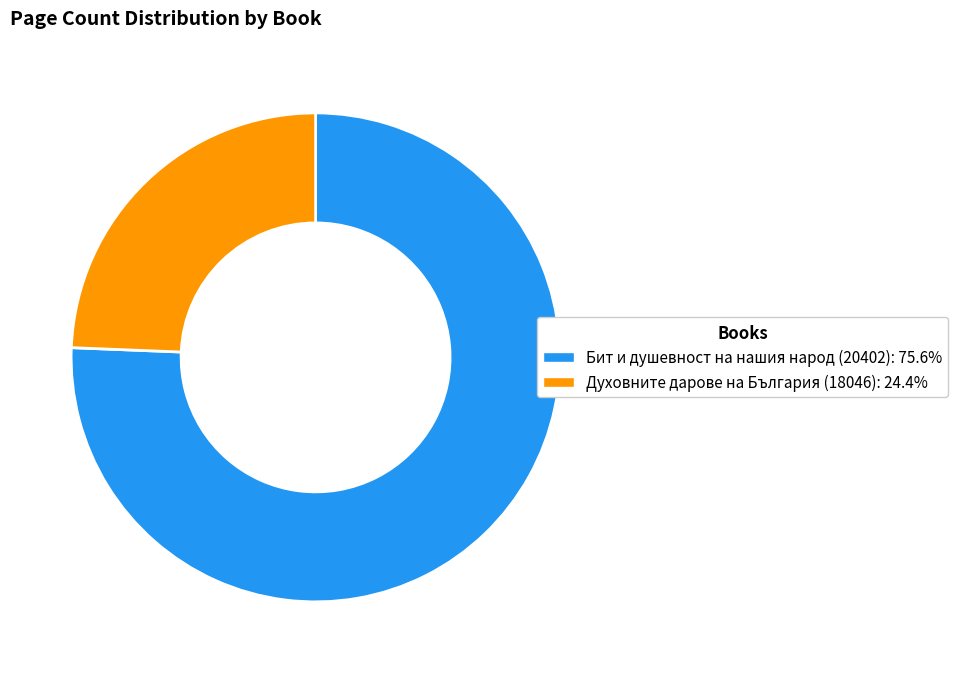

How many slices are in this pie chart?

2